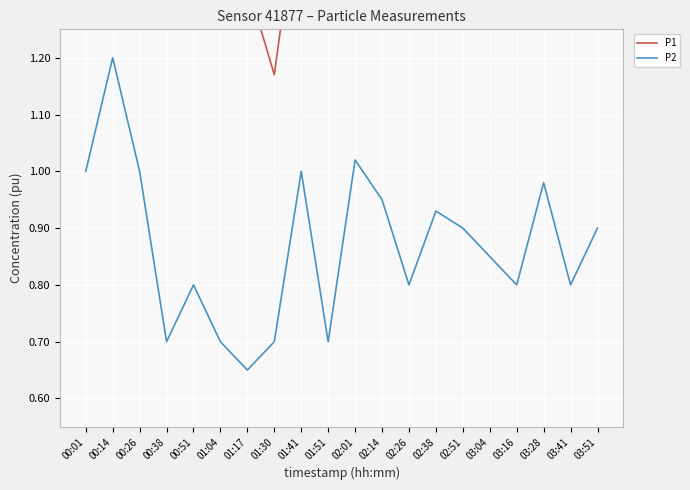

What value does the P1 series have at 00:14?

3.3